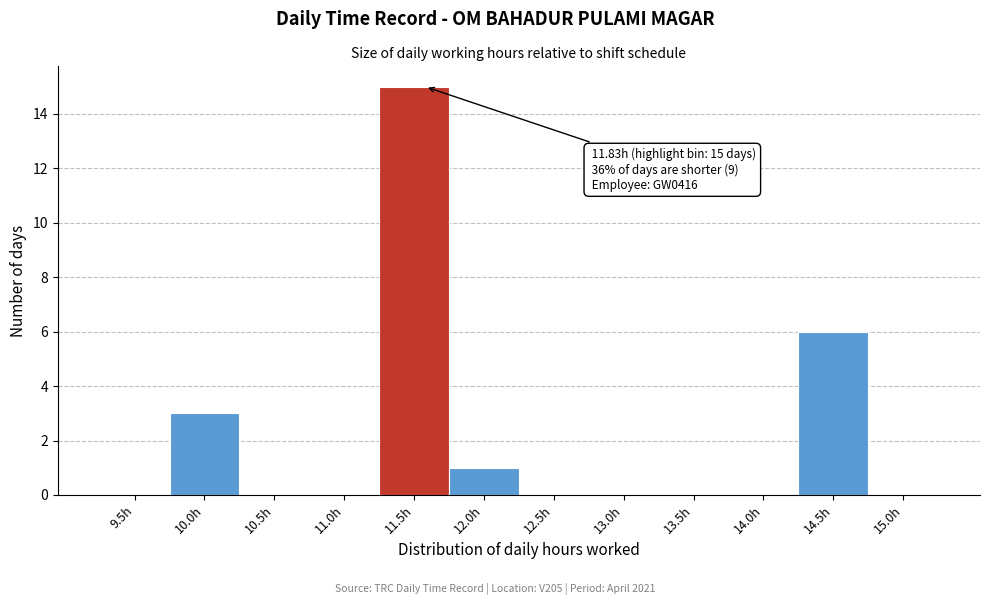

Reading left to right, transcribe all the data shown in this chart.

9.5h=0	10.0h=3	10.5h=0	11.0h=0	11.5h=15	12.0h=1	12.5h=0	13.0h=0	13.5h=0	14.0h=0	14.5h=6	15.0h=0